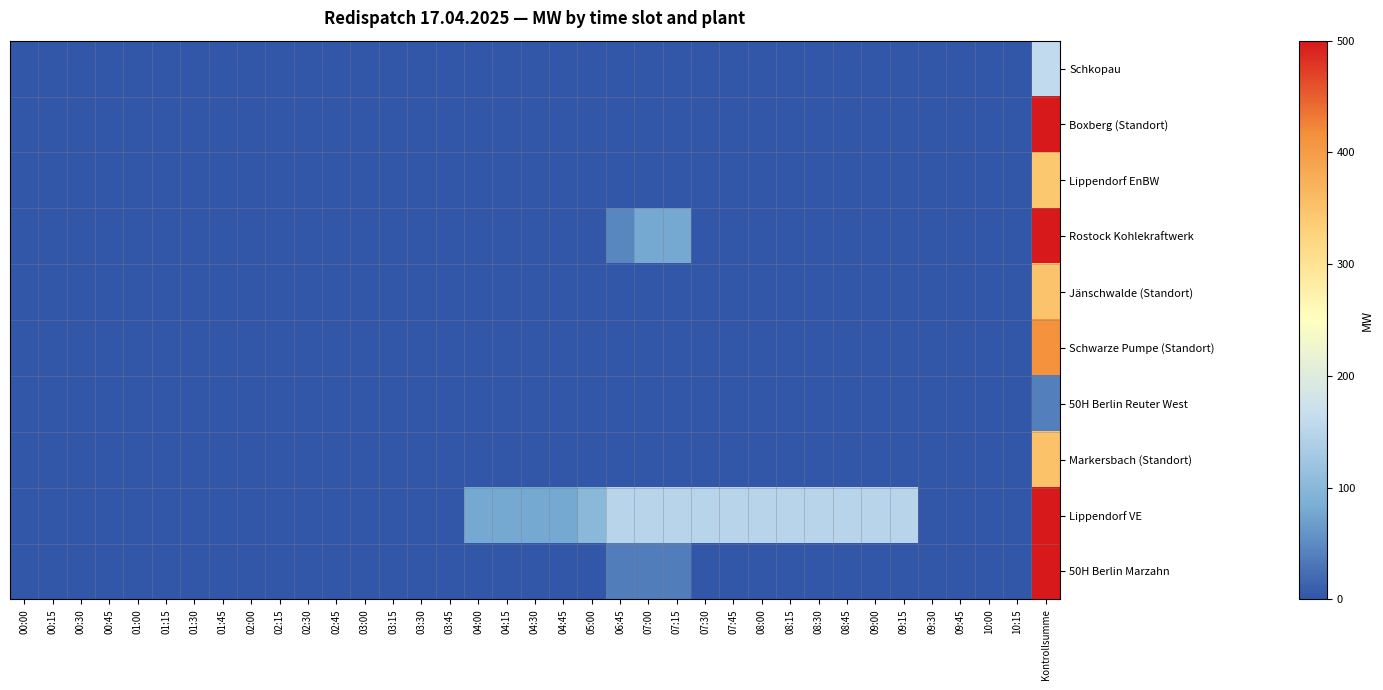

Reading left to right, what are all the values shown in this chart?

Schkopau: 00:00=0.0	00:15=0.0	00:30=0.0	00:45=0.0	01:00=0.0	01:15=0.0	01:30=0.0	01:45=0.0	02:00=0.0	02:15=0.0	02:30=0.0	02:45=0.0	03:00=0.0	03:15=0.0	03:30=0.0	03:45=0.0	04:00=0.0	04:15=0.0	04:30=0.0	04:45=0.0	05:00=0.0	06:45=0.0	07:00=0.0	07:15=0.0	07:30=0.0	07:45=0.0	08:00=0.0	08:15=0.0	08:30=0.0	08:45=0.0	09:00=0.0	09:15=0.0	09:30=0.0	09:45=0.0	10:00=0.0	10:15=0.0	Kontrollsumme=159.0
Boxberg (Standort): 00:00=0.0	00:15=0.0	00:30=0.0	00:45=0.0	01:00=0.0	01:15=0.0	01:30=0.0	01:45=0.0	02:00=0.0	02:15=0.0	02:30=0.0	02:45=0.0	03:00=0.0	03:15=0.0	03:30=0.0	03:45=0.0	04:00=0.0	04:15=0.0	04:30=0.0	04:45=0.0	05:00=0.0	06:45=0.0	07:00=0.0	07:15=0.0	07:30=0.0	07:45=0.0	08:00=0.0	08:15=0.0	08:30=0.0	08:45=0.0	09:00=0.0	09:15=0.0	09:30=0.0	09:45=0.0	10:00=0.0	10:15=0.0	Kontrollsumme=529.0
Lippendorf EnBW: 00:00=0.0	00:15=0.0	00:30=0.0	00:45=0.0	01:00=0.0	01:15=0.0	01:30=0.0	01:45=0.0	02:00=0.0	02:15=0.0	02:30=0.0	02:45=0.0	03:00=0.0	03:15=0.0	03:30=0.0	03:45=0.0	04:00=0.0	04:15=0.0	04:30=0.0	04:45=0.0	05:00=0.0	06:45=0.0	07:00=0.0	07:15=0.0	07:30=0.0	07:45=0.0	08:00=0.0	08:15=0.0	08:30=0.0	08:45=0.0	09:00=0.0	09:15=0.0	09:30=0.0	09:45=0.0	10:00=0.0	10:15=0.0	Kontrollsumme=343.5
Rostock Kohlekraftwerk: 00:00=0.0	00:15=0.0	00:30=0.0	00:45=0.0	01:00=0.0	01:15=0.0	01:30=0.0	01:45=0.0	02:00=0.0	02:15=0.0	02:30=0.0	02:45=0.0	03:00=0.0	03:15=0.0	03:30=0.0	03:45=0.0	04:00=0.0	04:15=0.0	04:30=0.0	04:45=0.0	05:00=0.0	06:45=46.0	07:00=80.0	07:15=80.0	07:30=0.0	07:45=0.0	08:00=0.0	08:15=0.0	08:30=0.0	08:45=0.0	09:00=0.0	09:15=0.0	09:30=0.0	09:45=0.0	10:00=0.0	10:15=0.0	Kontrollsumme=1027.0
Jänschwalde (Standort): 00:00=0.0	00:15=0.0	00:30=0.0	00:45=0.0	01:00=0.0	01:15=0.0	01:30=0.0	01:45=0.0	02:00=0.0	02:15=0.0	02:30=0.0	02:45=0.0	03:00=0.0	03:15=0.0	03:30=0.0	03:45=0.0	04:00=0.0	04:15=0.0	04:30=0.0	04:45=0.0	05:00=0.0	06:45=0.0	07:00=0.0	07:15=0.0	07:30=0.0	07:45=0.0	08:00=0.0	08:15=0.0	08:30=0.0	08:45=0.0	09:00=0.0	09:15=0.0	09:30=0.0	09:45=0.0	10:00=0.0	10:15=0.0	Kontrollsumme=349.2
Schwarze Pumpe (Standort): 00:00=0.0	00:15=0.0	00:30=0.0	00:45=0.0	01:00=0.0	01:15=0.0	01:30=0.0	01:45=0.0	02:00=0.0	02:15=0.0	02:30=0.0	02:45=0.0	03:00=0.0	03:15=0.0	03:30=0.0	03:45=0.0	04:00=0.0	04:15=0.0	04:30=0.0	04:45=0.0	05:00=0.0	06:45=0.0	07:00=0.0	07:15=0.0	07:30=0.0	07:45=0.0	08:00=0.0	08:15=0.0	08:30=0.0	08:45=0.0	09:00=0.0	09:15=0.0	09:30=0.0	09:45=0.0	10:00=0.0	10:15=0.0	Kontrollsumme=412.8
50H Berlin Reuter West: 00:00=0.0	00:15=0.0	00:30=0.0	00:45=0.0	01:00=0.0	01:15=0.0	01:30=0.0	01:45=0.0	02:00=0.0	02:15=0.0	02:30=0.0	02:45=0.0	03:00=0.0	03:15=0.0	03:30=0.0	03:45=0.0	04:00=0.0	04:15=0.0	04:30=0.0	04:45=0.0	05:00=0.0	06:45=0.0	07:00=0.0	07:15=0.0	07:30=0.0	07:45=0.0	08:00=0.0	08:15=0.0	08:30=0.0	08:45=0.0	09:00=0.0	09:15=0.0	09:30=0.0	09:45=0.0	10:00=0.0	10:15=0.0	Kontrollsumme=40.0
Markersbach (Standort): 00:00=0.0	00:15=0.0	00:30=0.0	00:45=0.0	01:00=0.0	01:15=0.0	01:30=0.0	01:45=0.0	02:00=0.0	02:15=0.0	02:30=0.0	02:45=0.0	03:00=0.0	03:15=0.0	03:30=0.0	03:45=0.0	04:00=0.0	04:15=0.0	04:30=0.0	04:45=0.0	05:00=0.0	06:45=0.0	07:00=0.0	07:15=0.0	07:30=0.0	07:45=0.0	08:00=0.0	08:15=0.0	08:30=0.0	08:45=0.0	09:00=0.0	09:15=0.0	09:30=0.0	09:45=0.0	10:00=0.0	10:15=0.0	Kontrollsumme=350.0
Lippendorf VE: 00:00=0.0	00:15=0.0	00:30=0.0	00:45=0.0	01:00=0.0	01:15=0.0	01:30=0.0	01:45=0.0	02:00=0.0	02:15=0.0	02:30=0.0	02:45=0.0	03:00=0.0	03:15=0.0	03:30=0.0	03:45=0.0	04:00=80.0	04:15=80.0	04:30=80.0	04:45=80.0	05:00=100.0	06:45=150.0	07:00=150.0	07:15=150.0	07:30=150.0	07:45=150.0	08:00=150.0	08:15=150.0	08:30=150.0	08:45=150.0	09:00=150.0	09:15=150.0	09:30=0.0	09:45=0.0	10:00=0.0	10:15=0.0	Kontrollsumme=1456.0
50H Berlin Marzahn: 00:00=0.0	00:15=0.0	00:30=0.0	00:45=0.0	01:00=0.0	01:15=0.0	01:30=0.0	01:45=0.0	02:00=0.0	02:15=0.0	02:30=0.0	02:45=0.0	03:00=0.0	03:15=0.0	03:30=0.0	03:45=0.0	04:00=0.0	04:15=0.0	04:30=0.0	04:45=0.0	05:00=0.0	06:45=38.0	07:00=38.0	07:15=38.0	07:30=0.0	07:45=0.0	08:00=0.0	08:15=0.0	08:30=0.0	08:45=0.0	09:00=0.0	09:15=0.0	09:30=0.0	09:45=0.0	10:00=0.0	10:15=0.0	Kontrollsumme=622.0